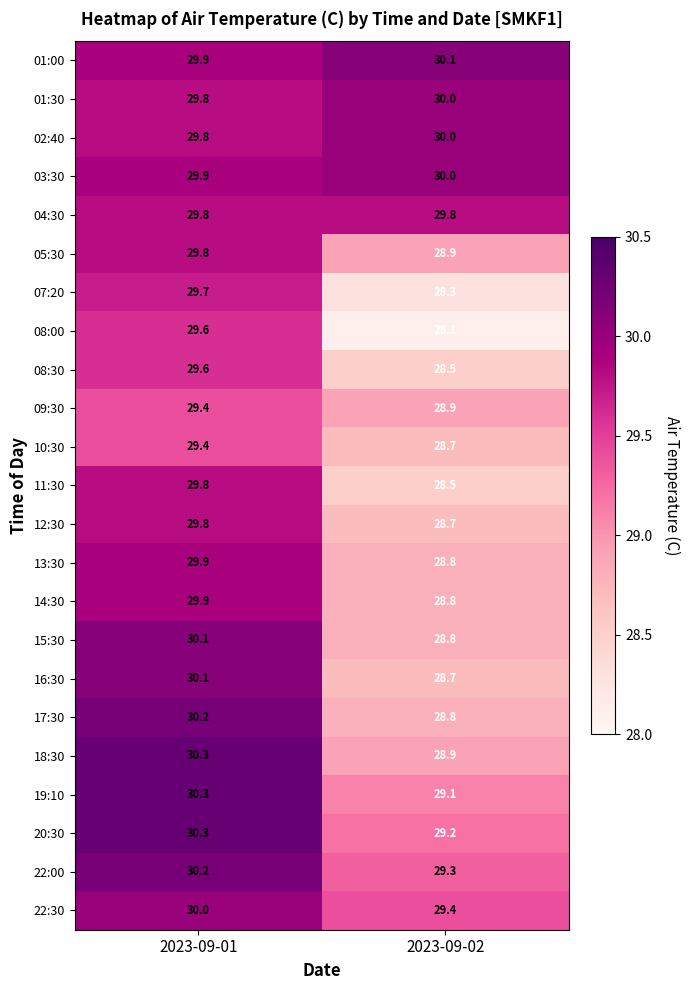

At which label is 22:00 closest to 29?

2023-09-02